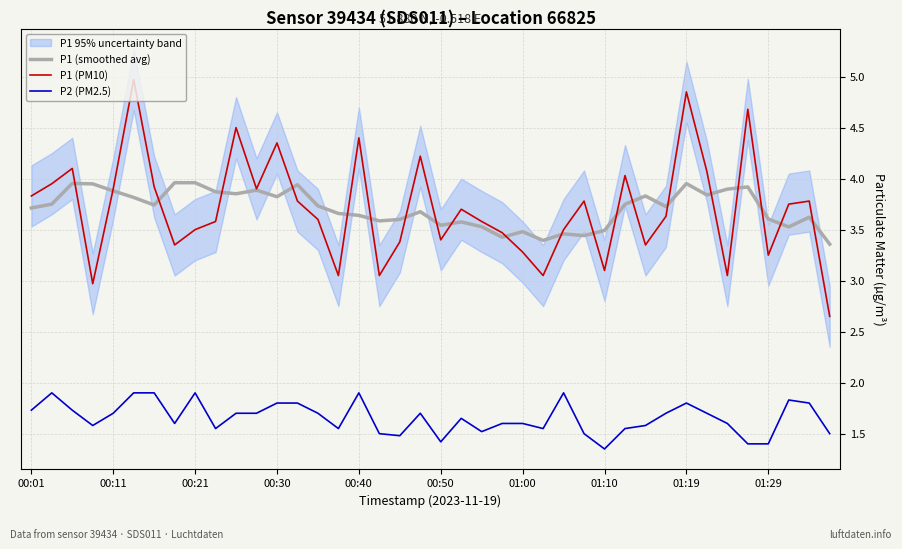

The P2 (PM2.5) series shows 1.0 at 01:29. True or false?

False